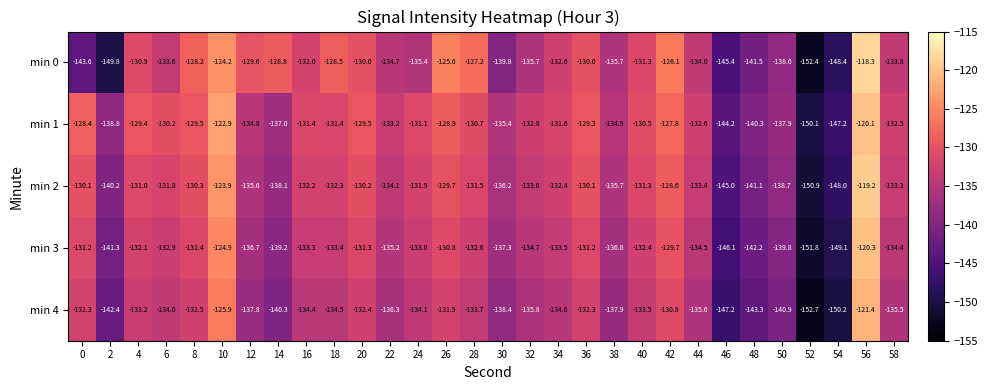

What is the difference between the maximum and minimum values in the min 3 series?

31.5